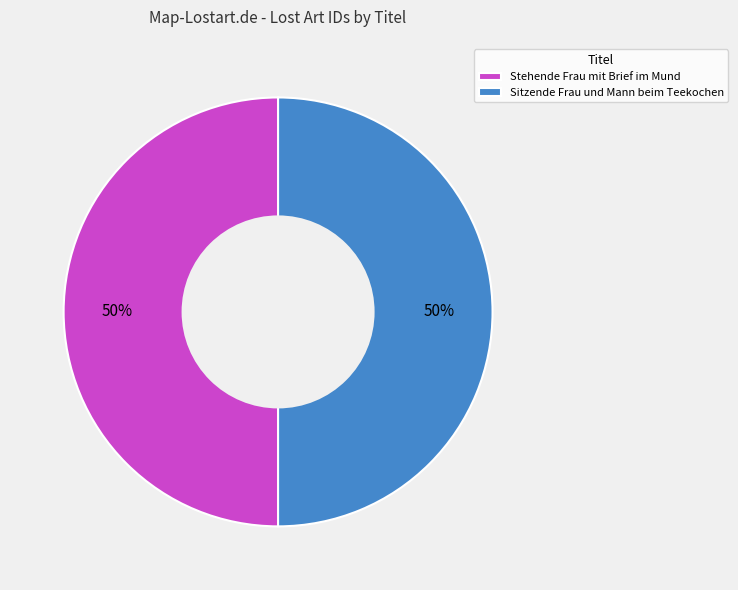

To the nearest percent, what portion does Stehende Frau mit Brief im Mund represent?

50%